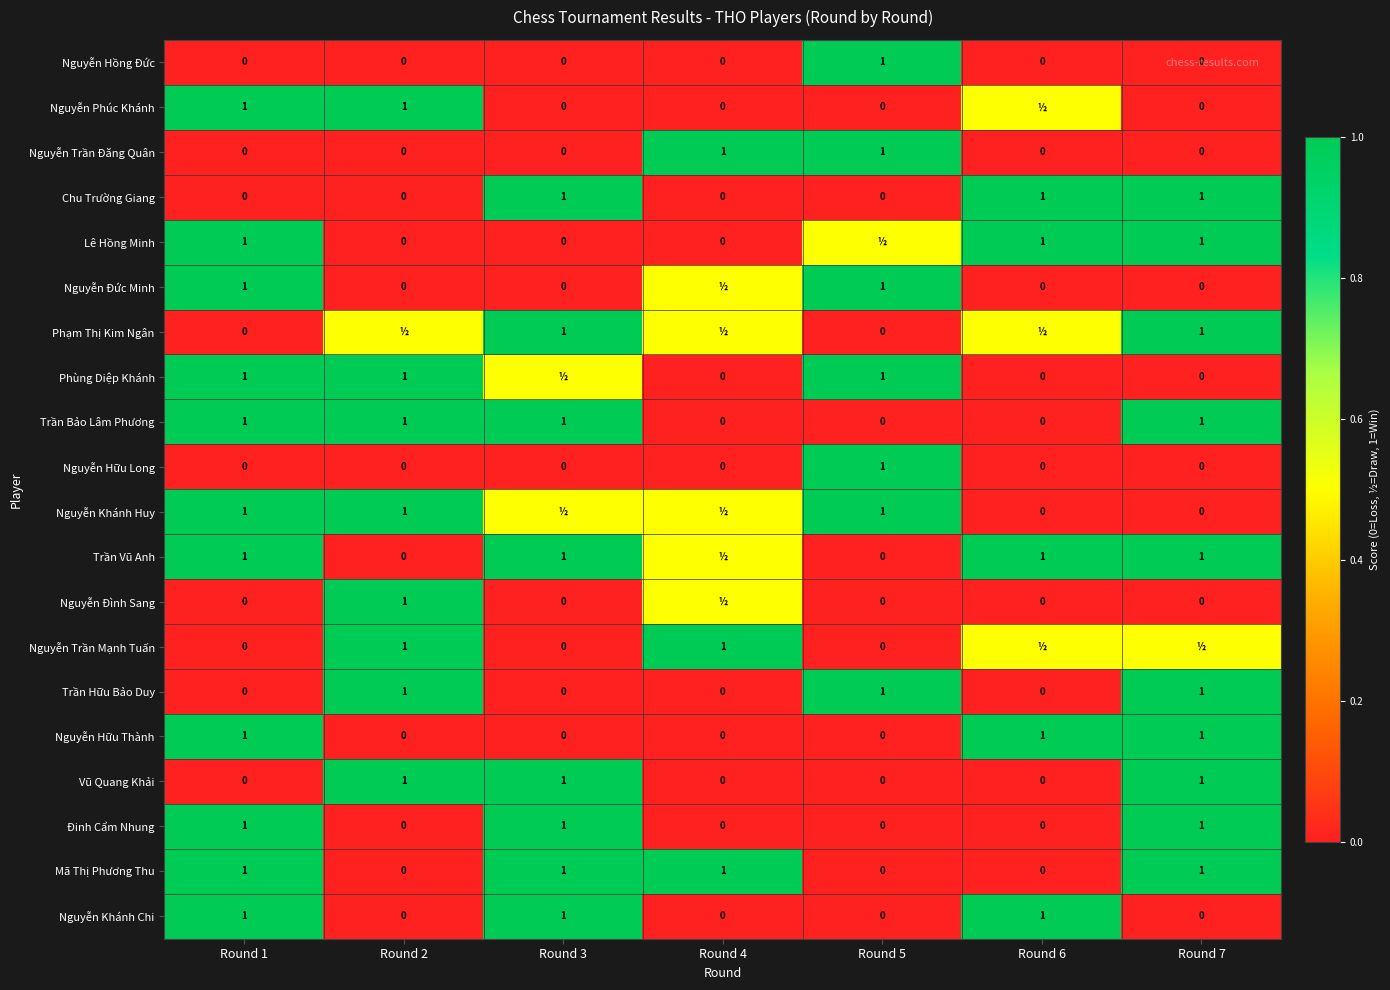

At which category is the sum across all series the highest?

Round 1